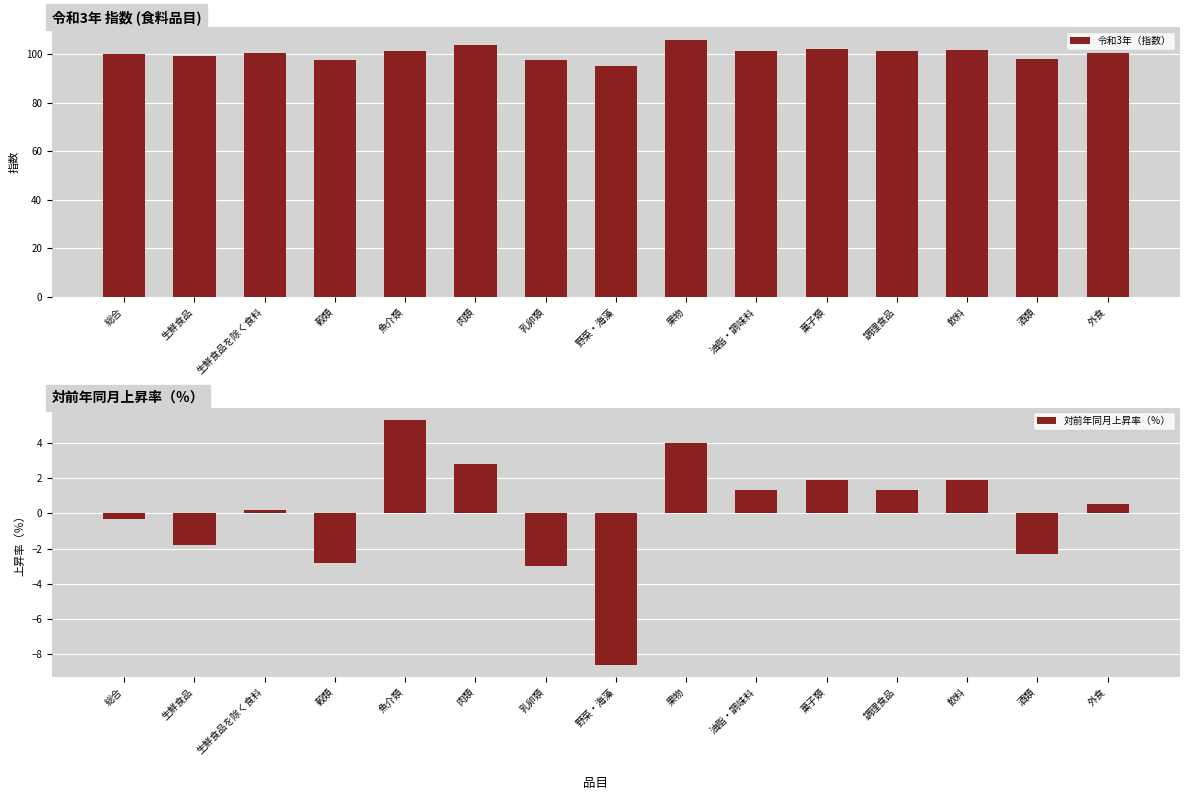

List the series in order of their overall mean, lowest first.

対前年同月上昇率（％）, 令和3年（指数）